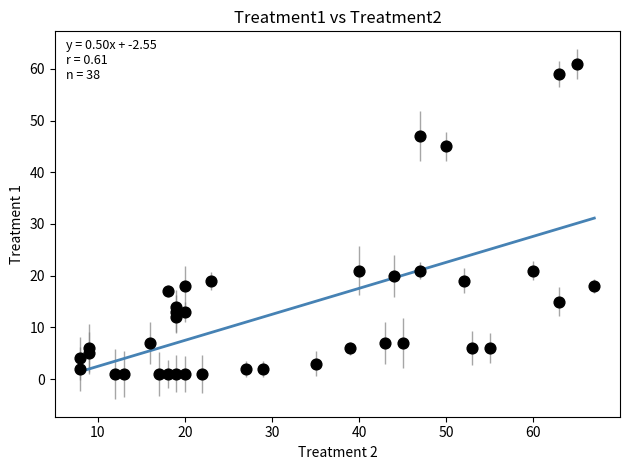

What is the range of Y values (max minus min)?

60